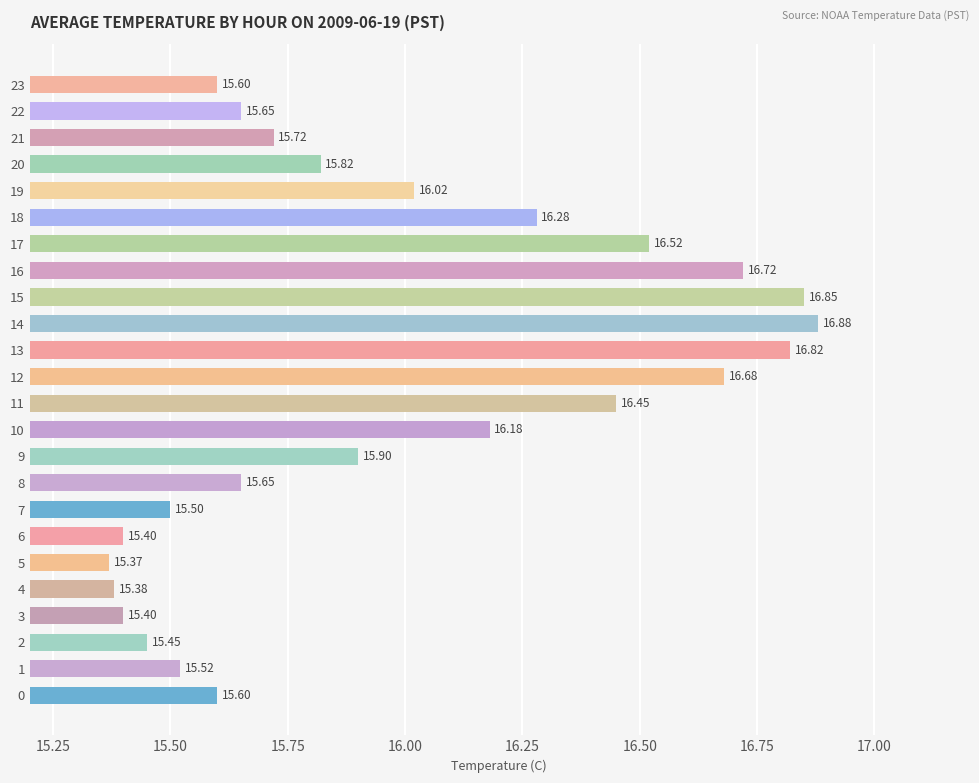

How many series are shown in this chart?

1